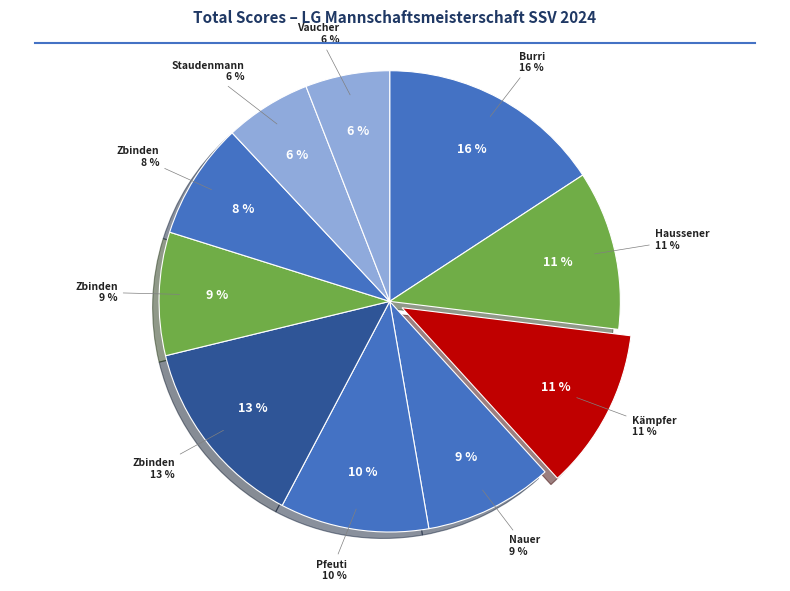

To the nearest percent, what is the average slice percentage?

10%